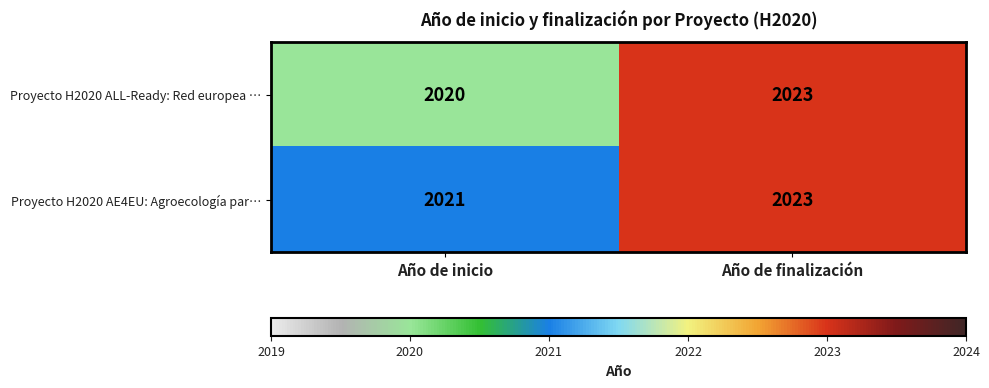

What is the smallest value displayed?

2020